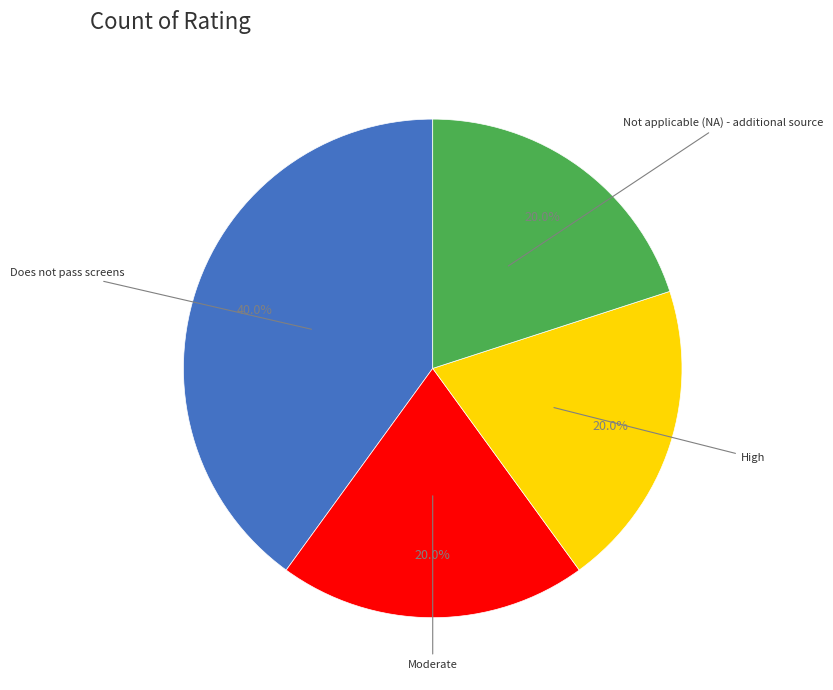

To the nearest percent, what is the difference between the largest and smallest slice percentages?

20%